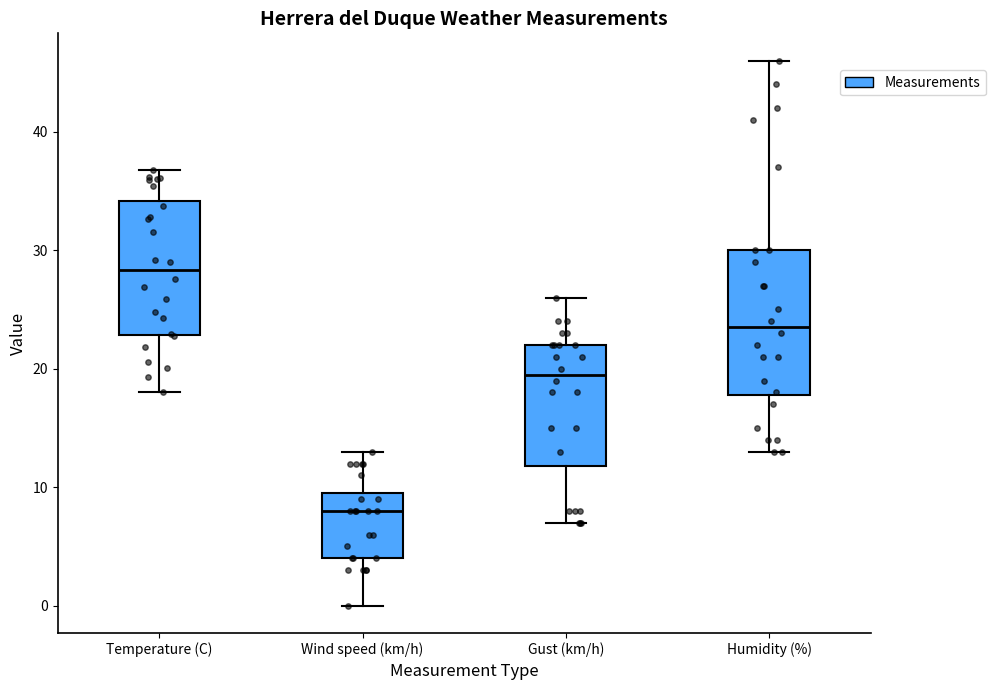

Which box's median line is the highest?

Temperature (C)